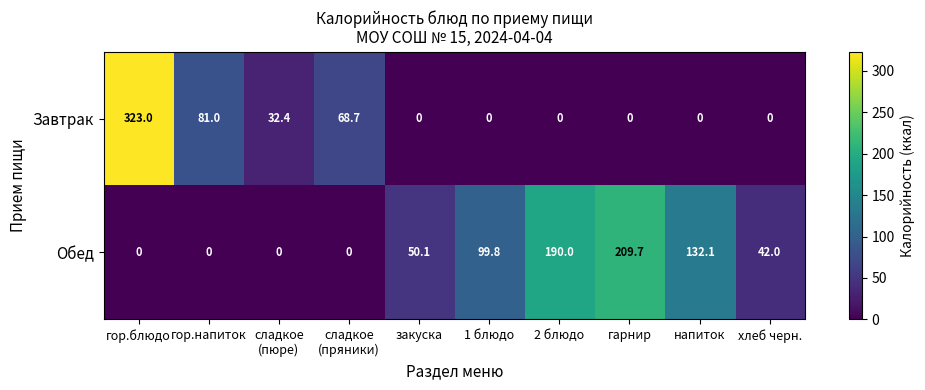

Which series changed the most between 1 блюдо and 2 блюдо?

Обед